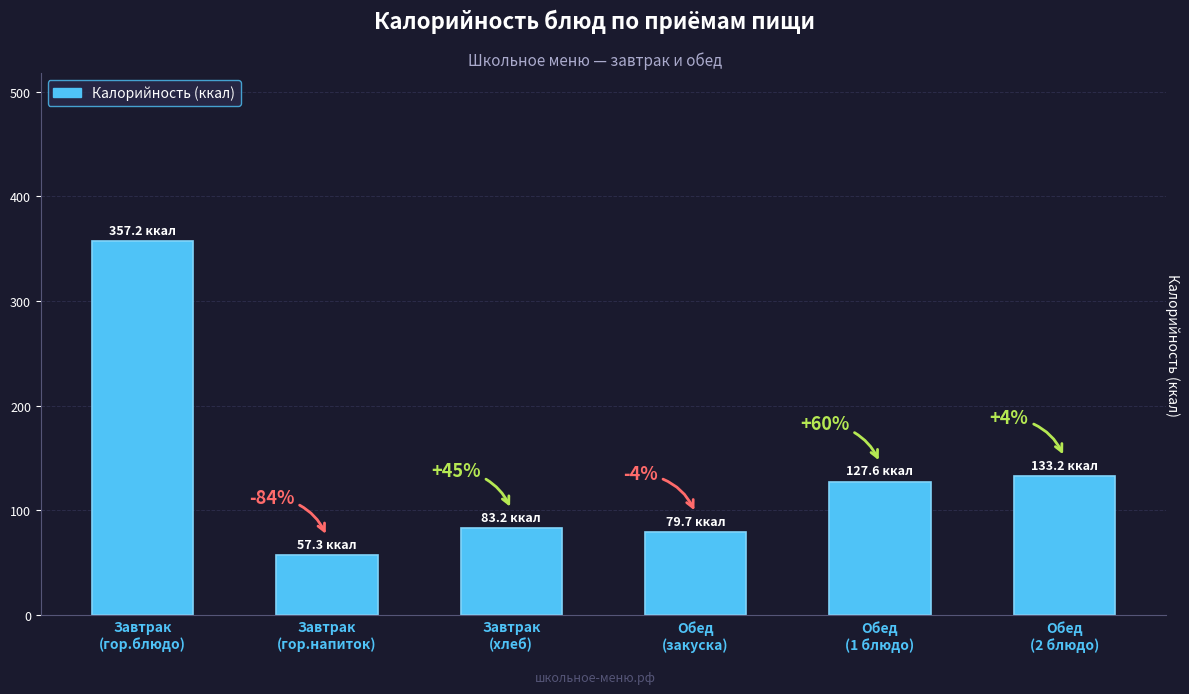

How many bars are there in total?

6